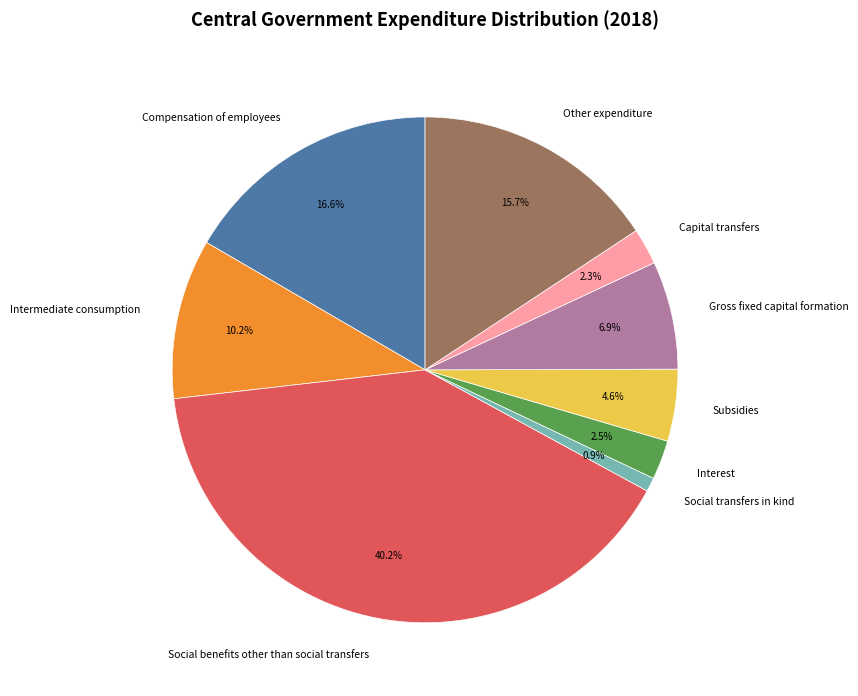

Is there any slice that represents more than half of the pie?

No